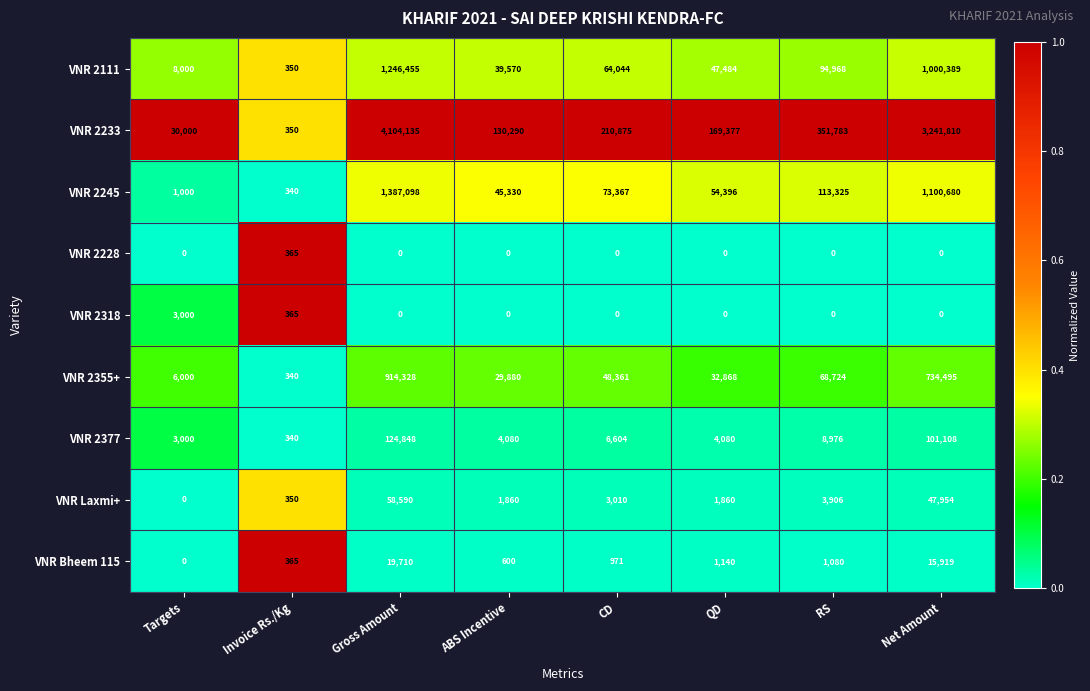

Rank the series by their maximum value, from lowest to highest.

VNR 2228, VNR 2318, VNR Bheem 115, VNR Laxmi+, VNR 2377, VNR 2355+, VNR 2111, VNR 2245, VNR 2233